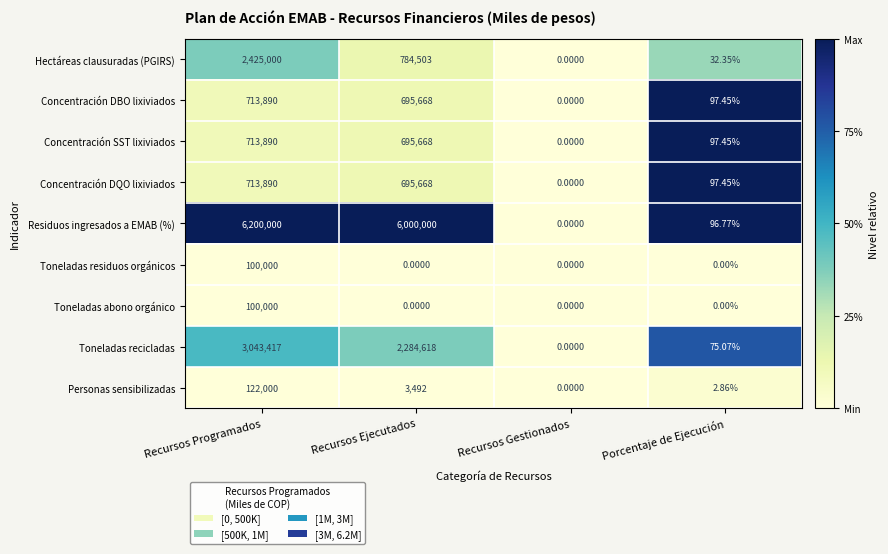

Count the number of data series in this chart.

9